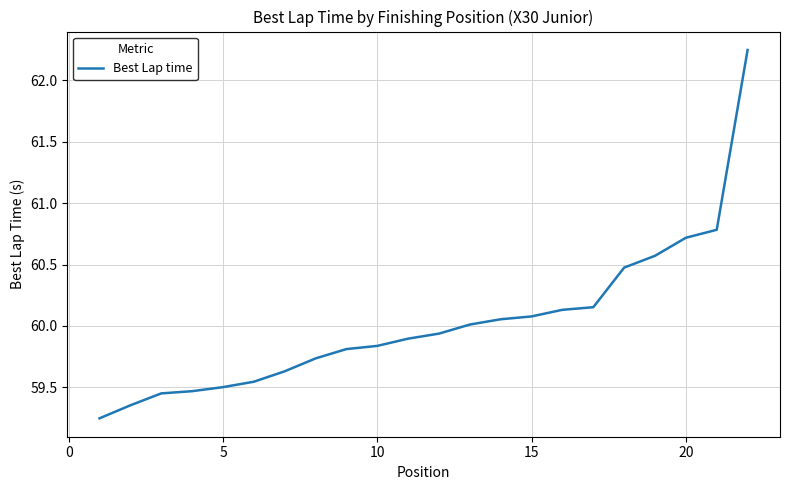

What is the difference between the maximum and minimum values?

3.0